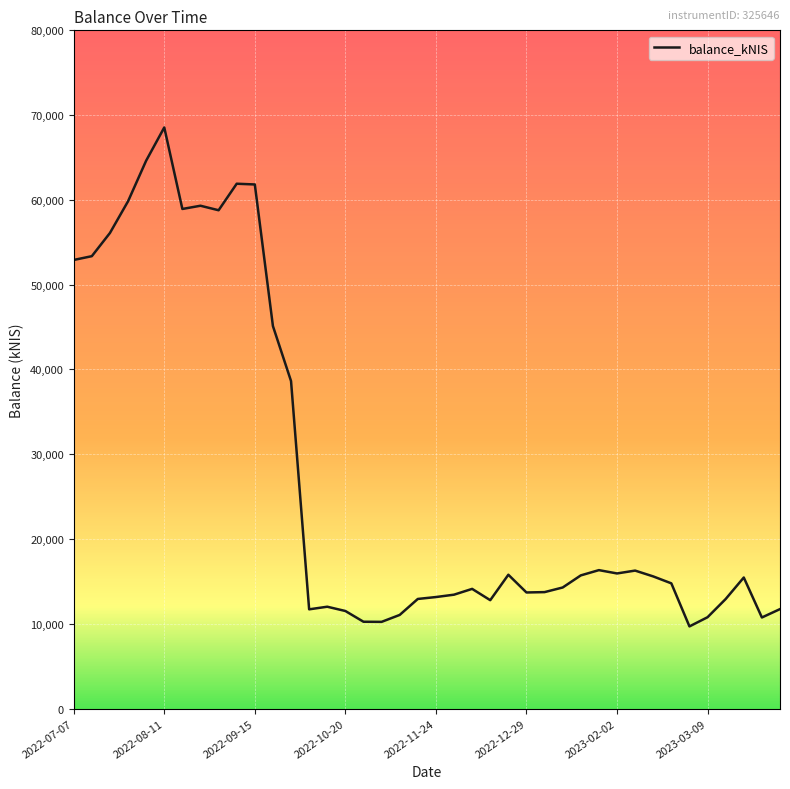

What is the minimum value shown in the chart?

9688.5